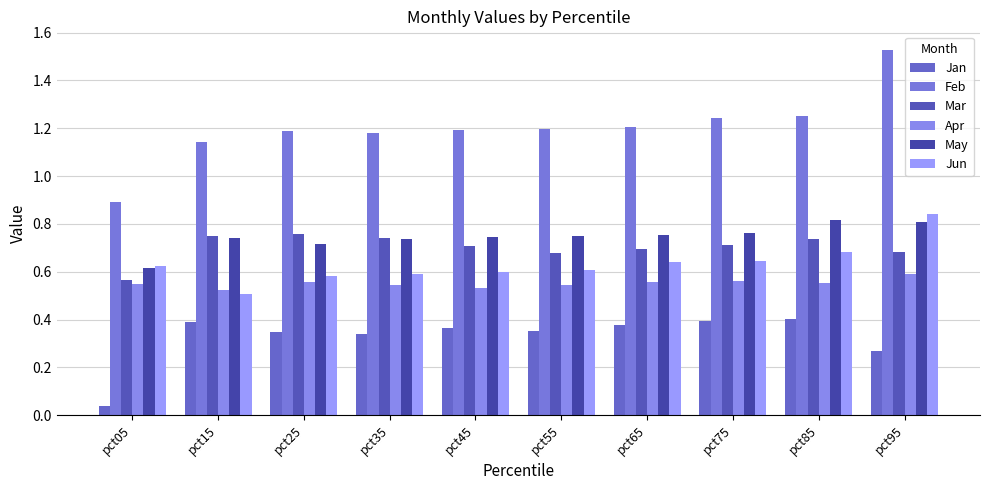

How many series are shown in this chart?

6